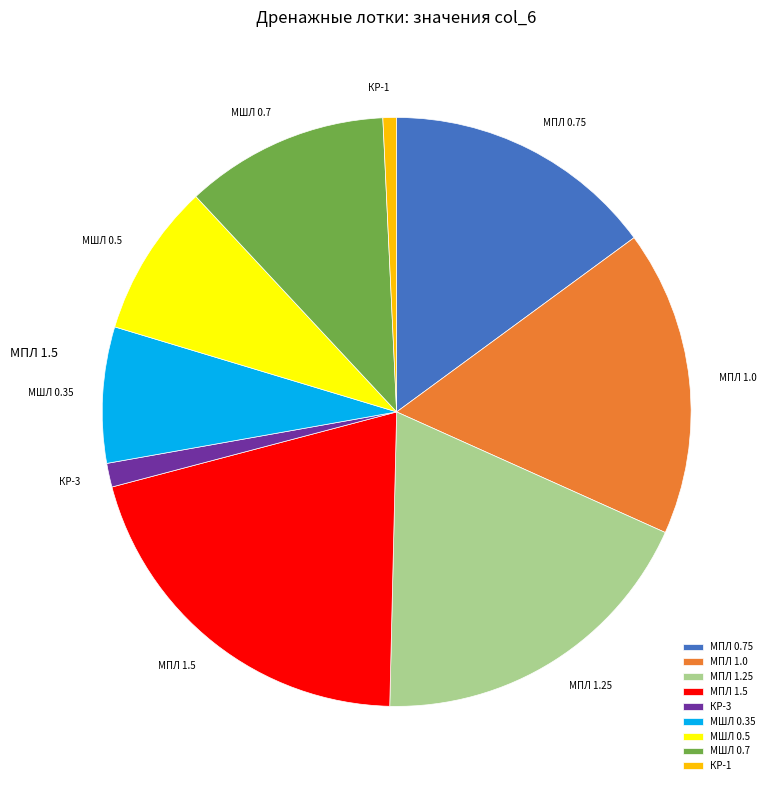

True or false: МШЛ 0.7 accounts for 11% of the total.

True